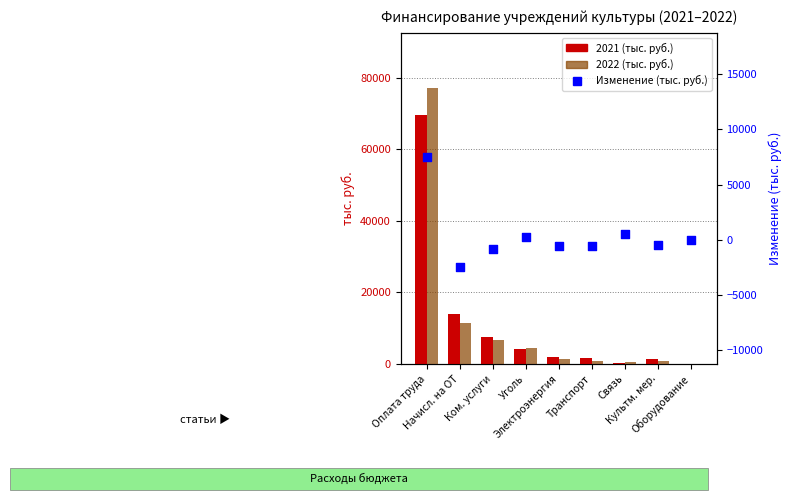

At which category is the sum across all series the highest?

Оплата труда